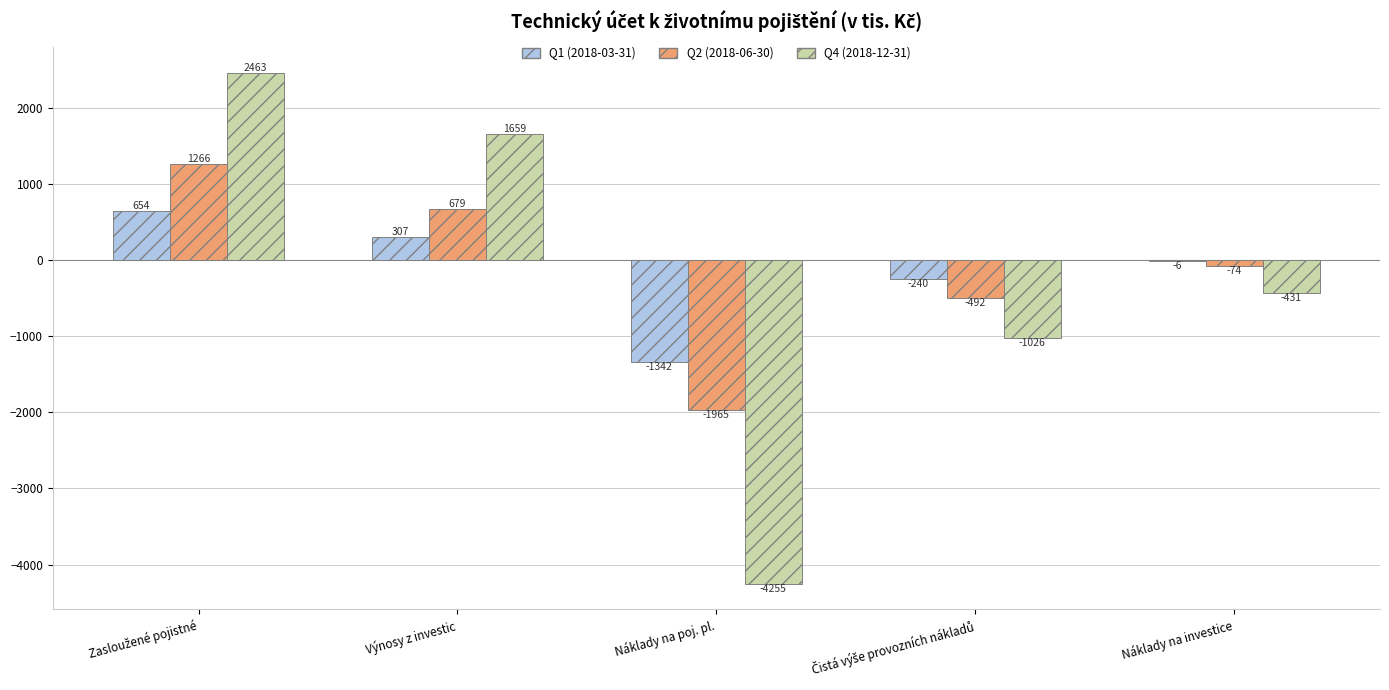

Which series has the largest total across all categories?

Q2 (2018-06-30)